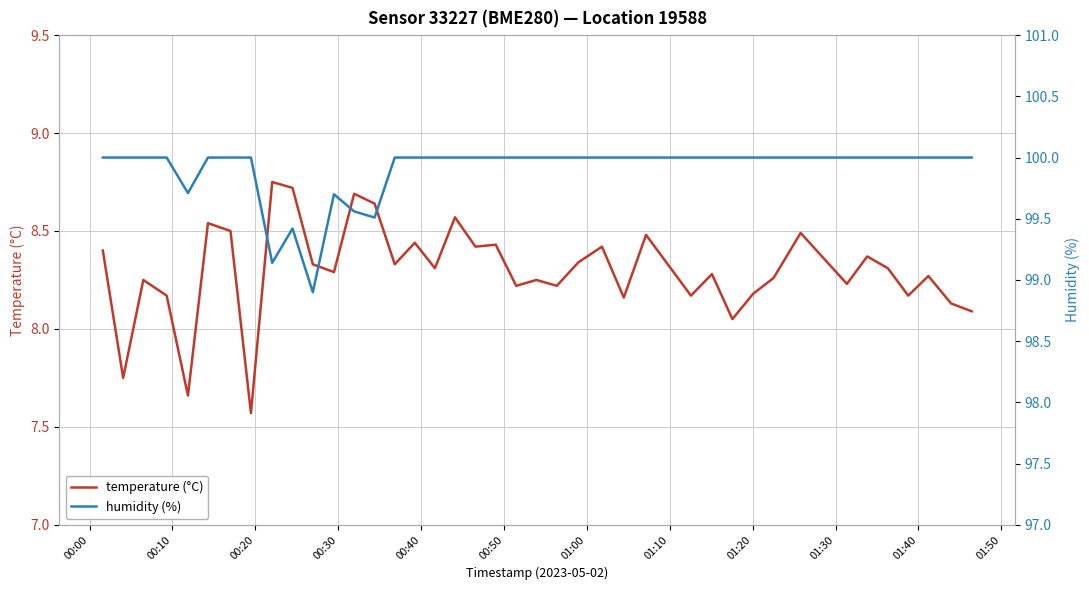

What is the value of the humidity (%) point at the 39th from the left?

100.0